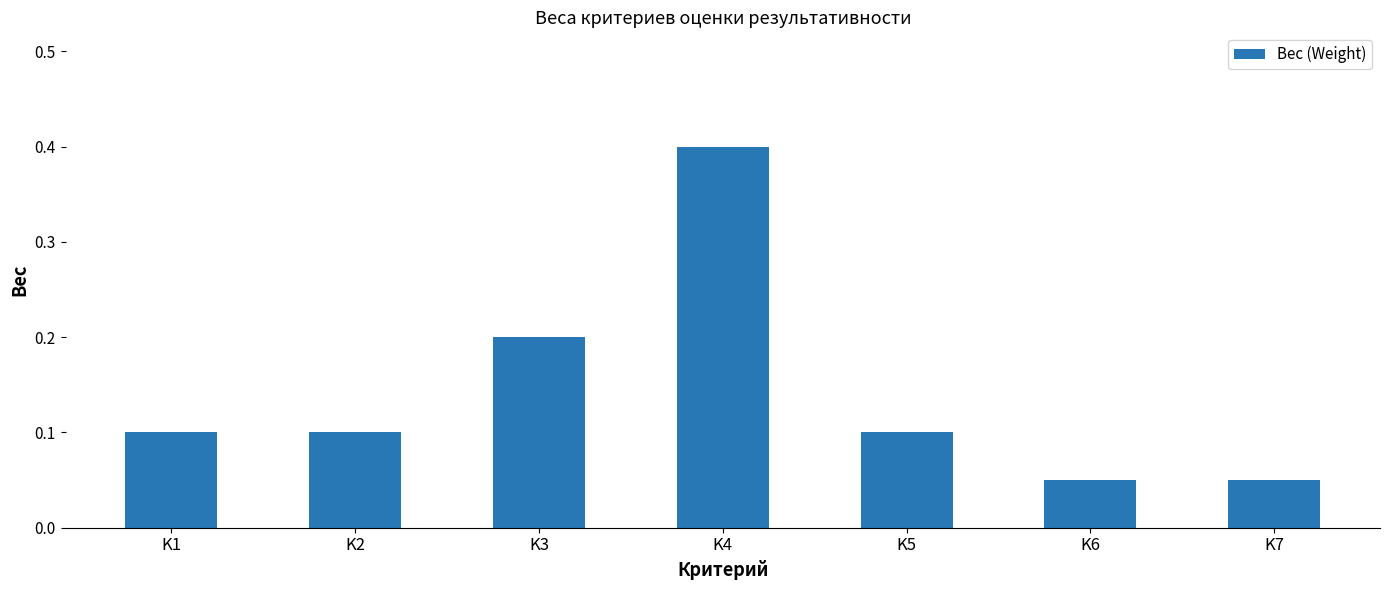

How many bars are there in total?

7